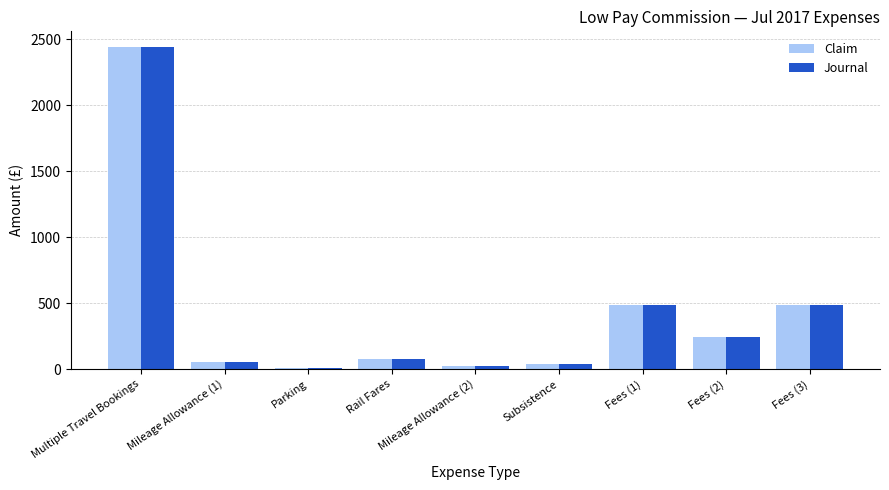

What is the total value across all series at Mileage Allowance (1)?

105.3